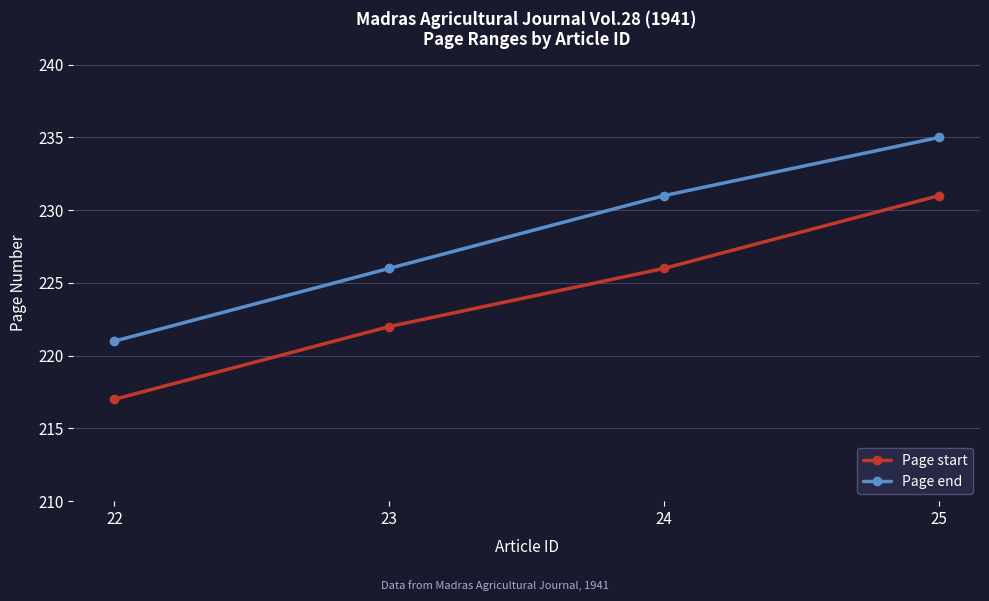

Which series has the largest total across all categories?

Page end